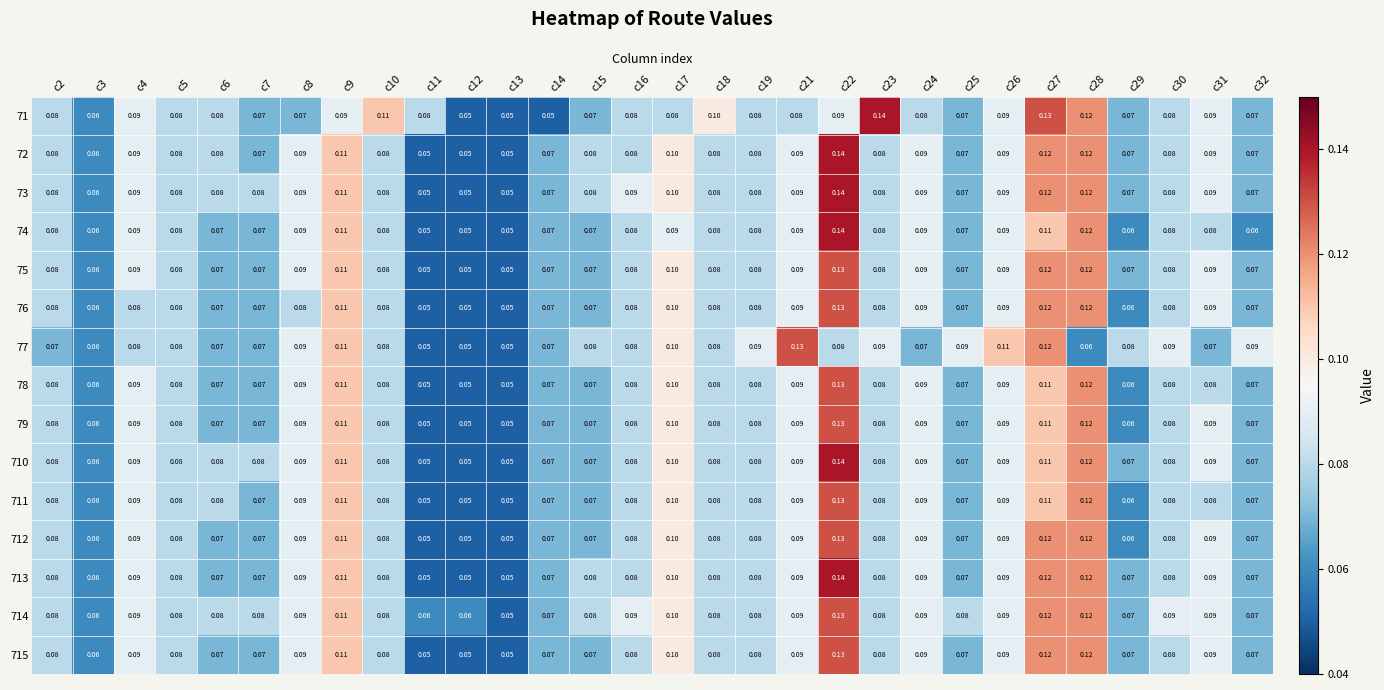

Is the value of 71 at c23 greater than the value of 713 at c26?

Yes